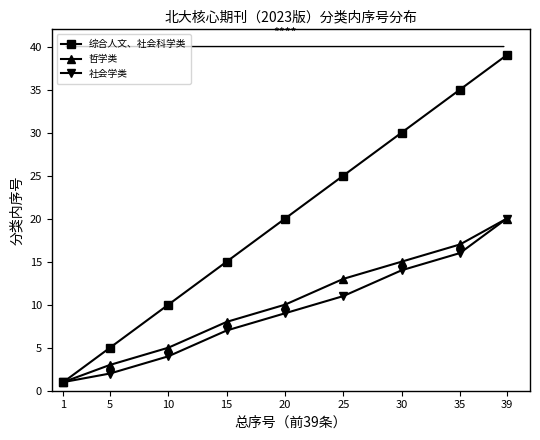

The value of 哲学类 at 10 is 3. True or false?

False